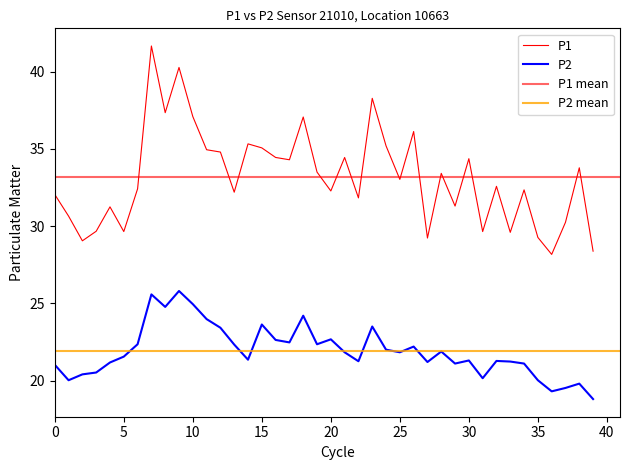

Which series has the widest spread of values?

P1